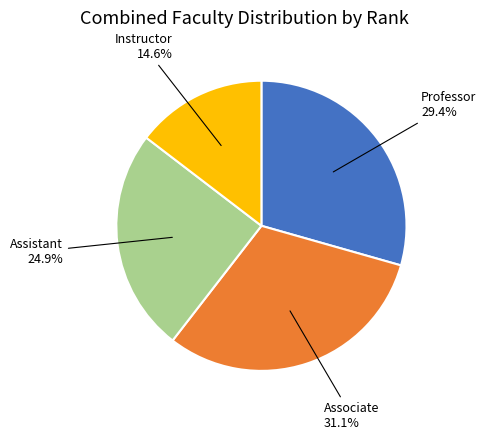

Does any single category account for the majority?

No